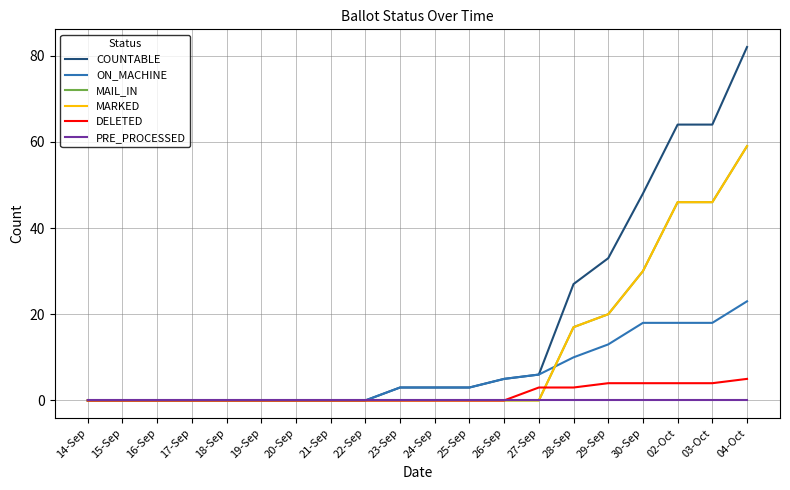

Is this an area chart (filled region under the line)?

No